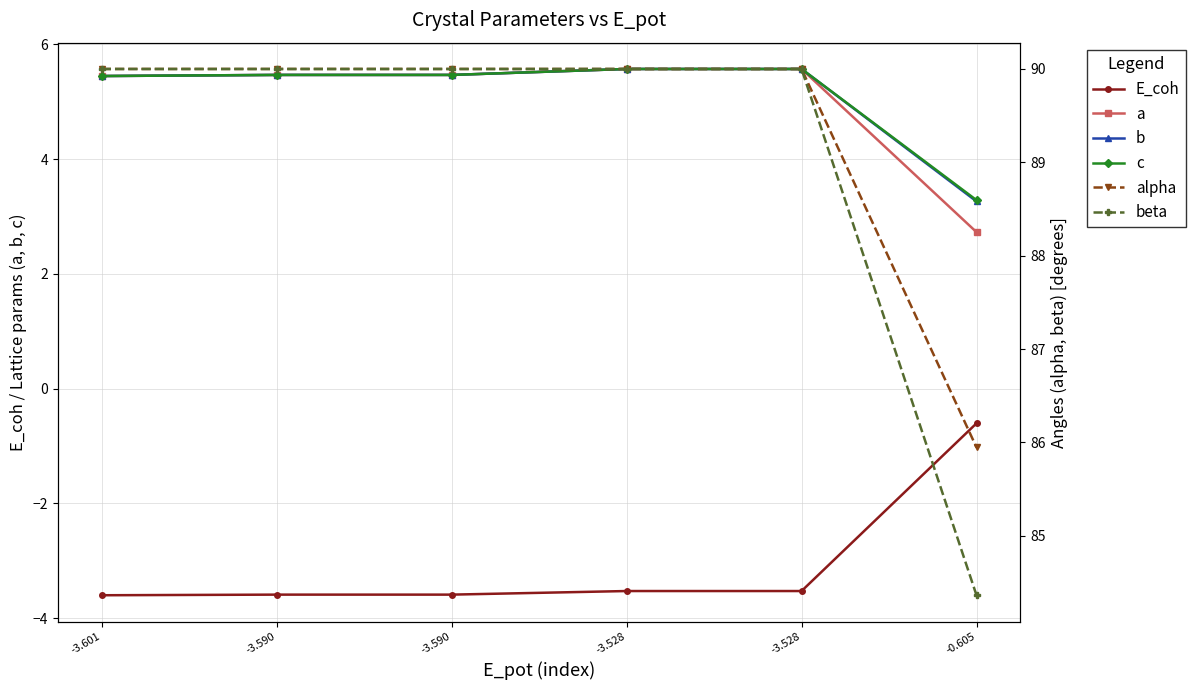

Which has a higher value, -3.590 or -0.605?

-0.605